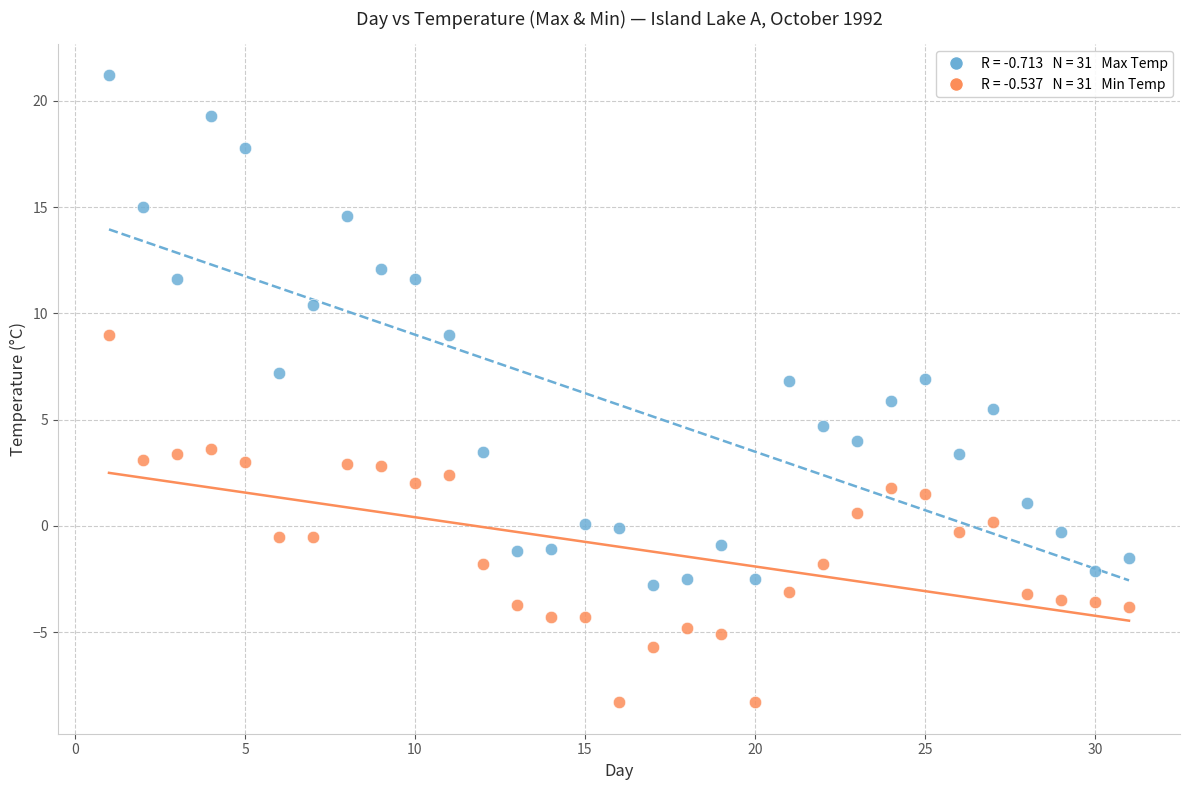

Across all data points, what is the range of Y values (max minus min)?

29.5